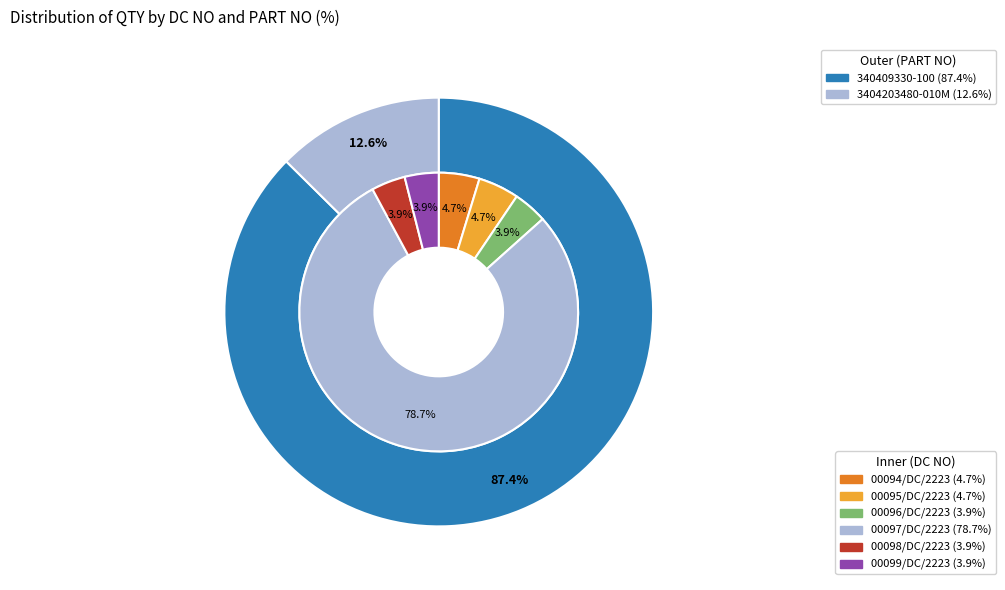

Is 00097/DC/2223 the majority of the pie?

Yes